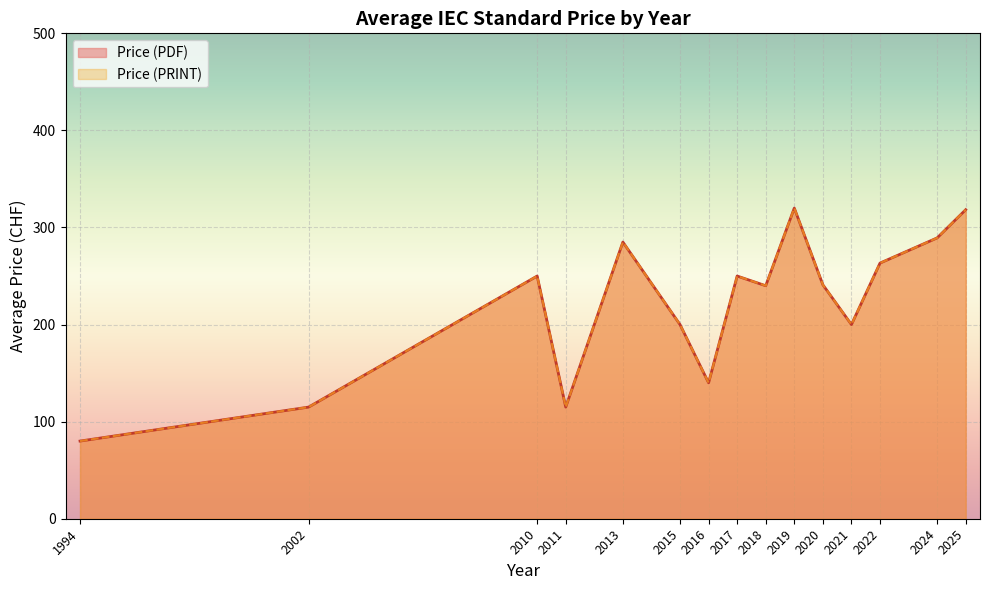

Count the number of data series in this chart.

2